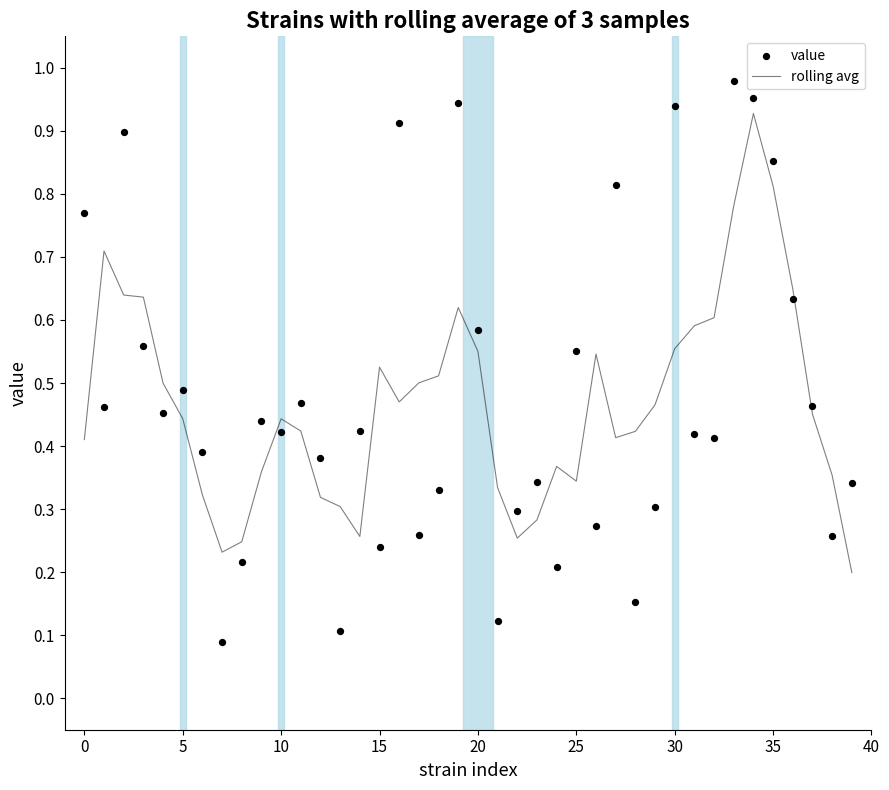

Is the value of rolling avg at 28 greater than the value of value at 29?

Yes